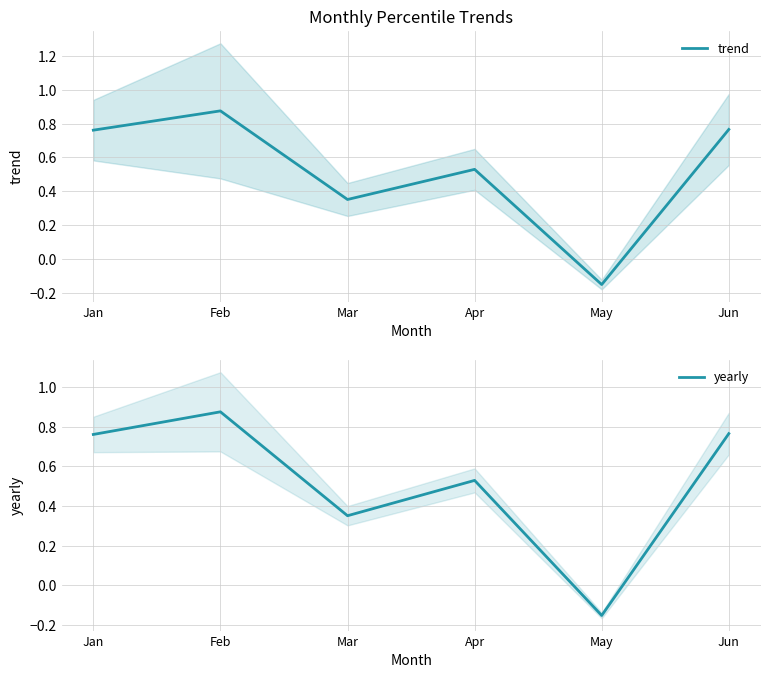

At which label does yearly first exceed 0?

Jan